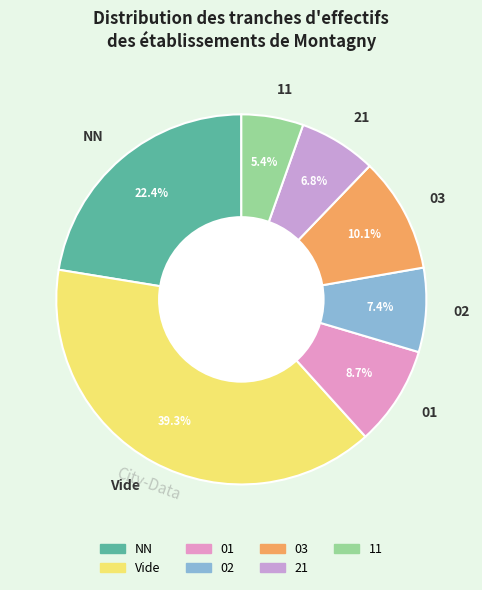

What is the ratio of the value at Vide to the value at 03?

3.9